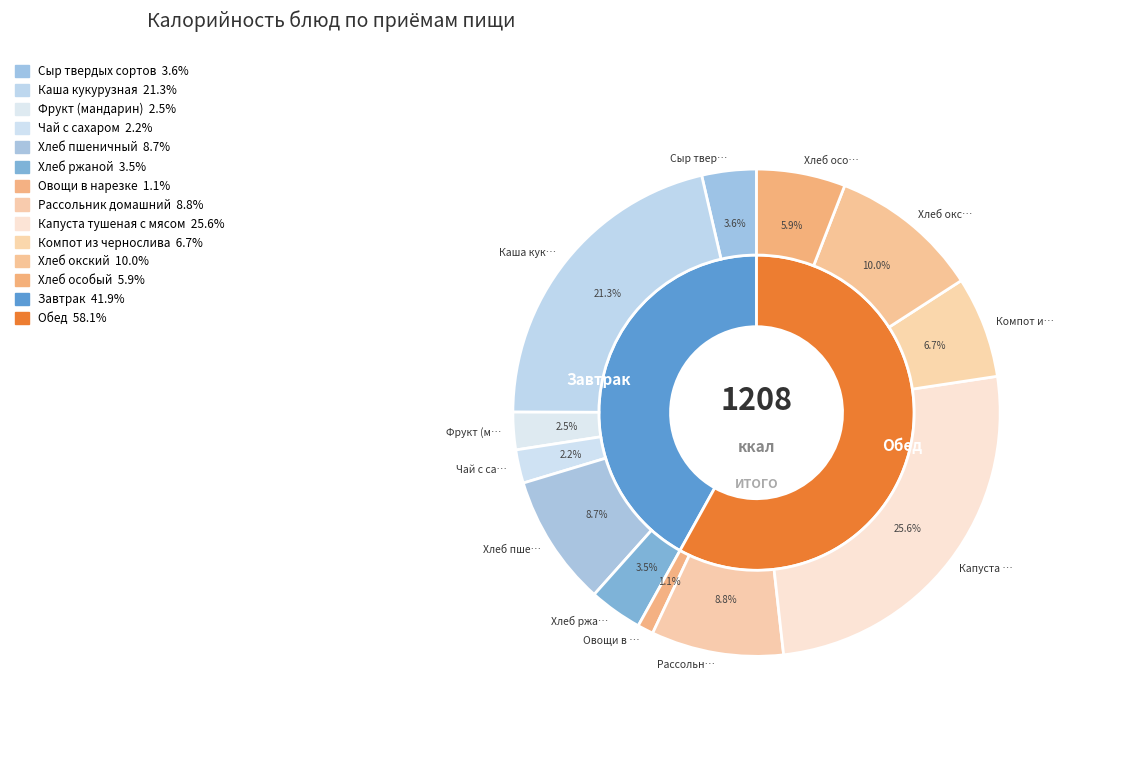

How many segments does this pie chart have?

12